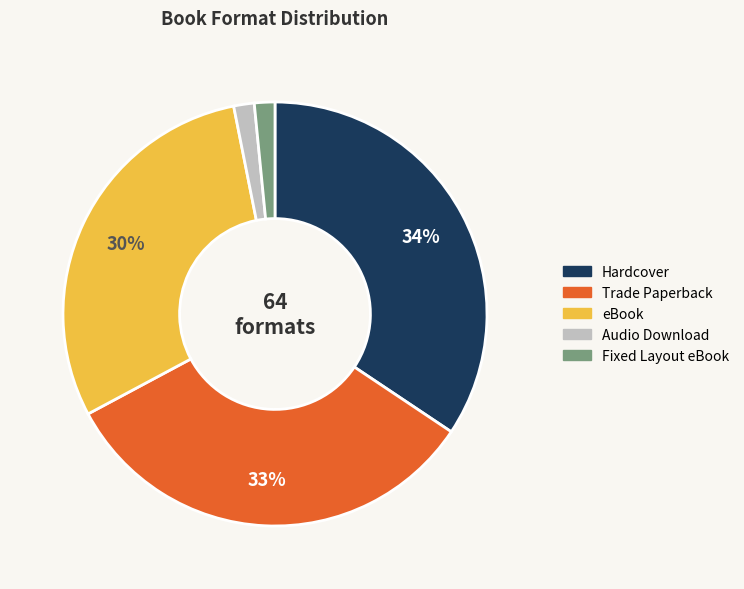

To the nearest percent, what percentage of the pie is Hardcover?

34%